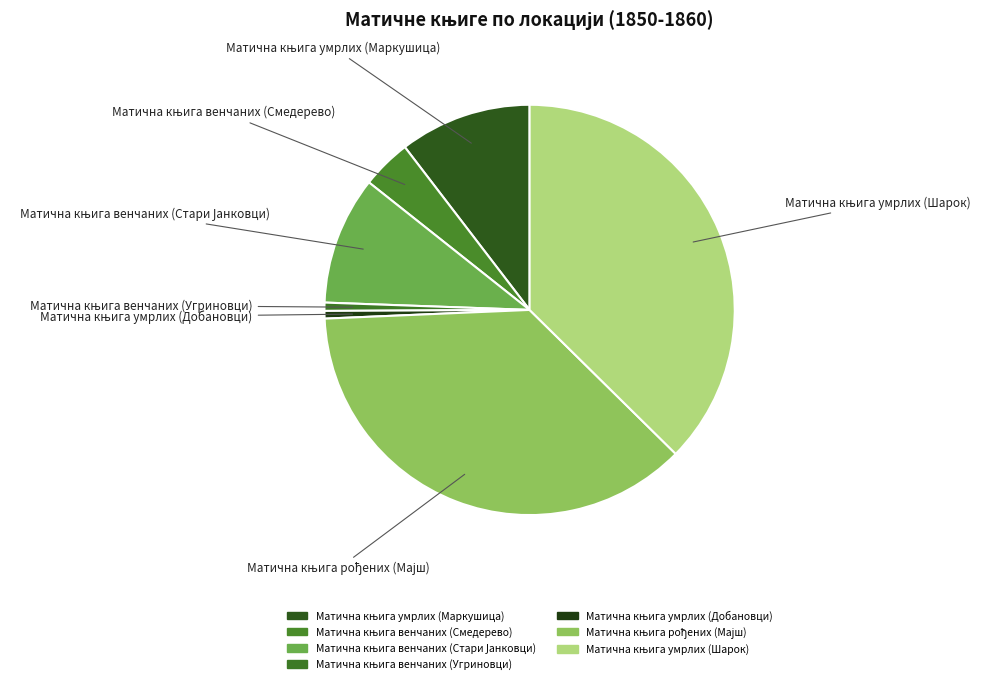

What is the ratio of the value at Матична књига венчаних (Смедерево) to the value at Матична књига рођених (Мајш)?

0.1